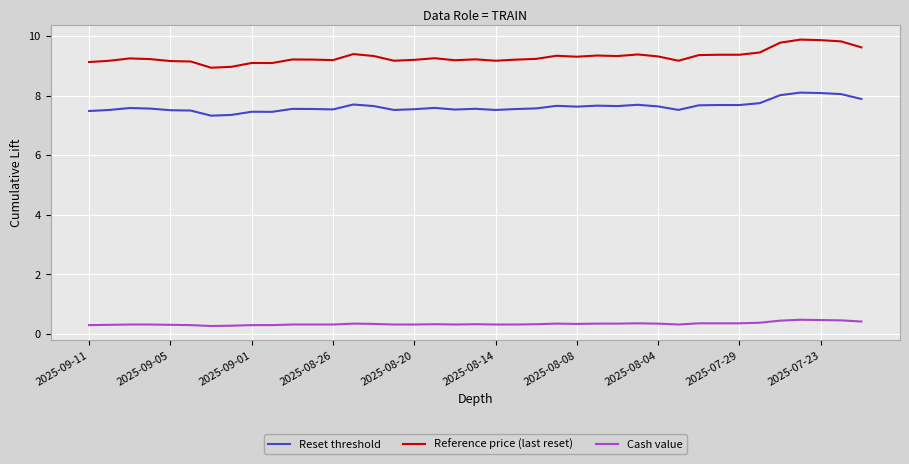

Which series has the largest total across all categories?

Reference price (last reset)